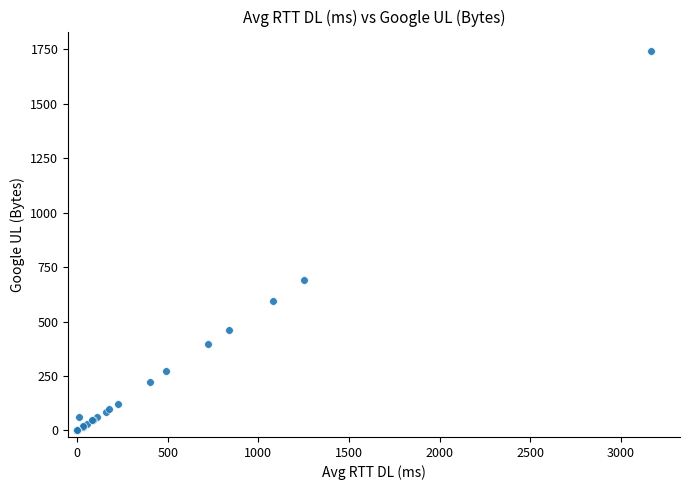

What Y value in the scatter plot is closest to 872?

690.8